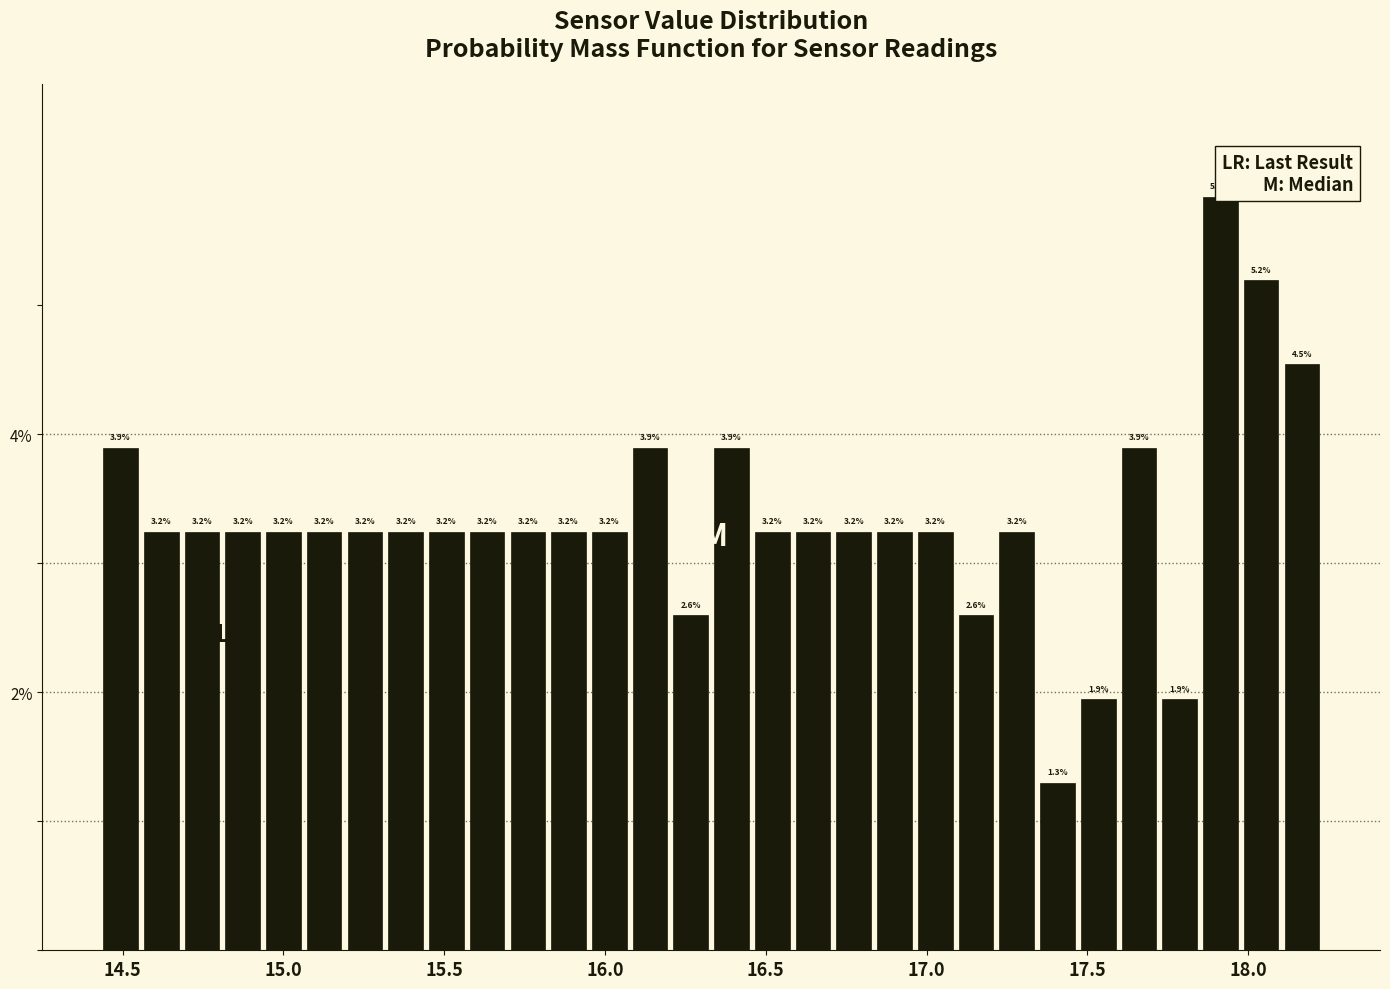

Around what value on the x-axis is the tallest bar? Give the approximate position of its centre, as read against the axis.

17.90